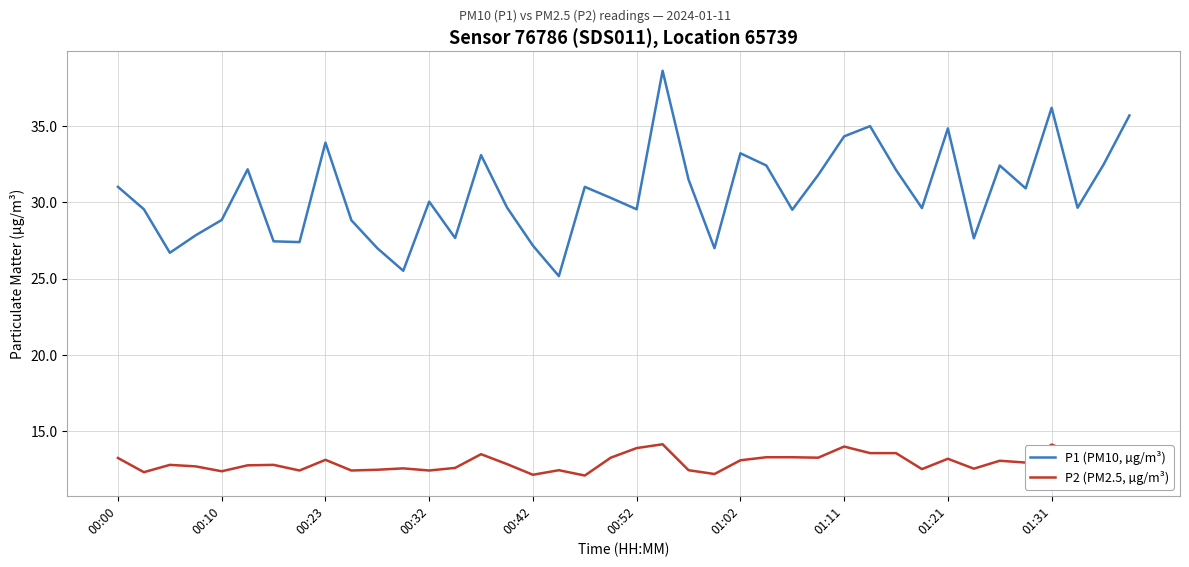

What are all the series names shown in the legend?

P1 (PM10, µg/m³), P2 (PM2.5, µg/m³)